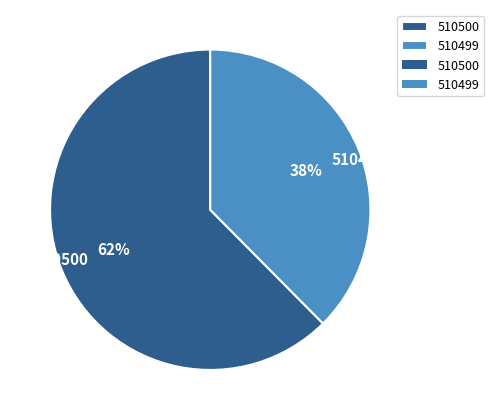

How many slices are in this pie chart?

2